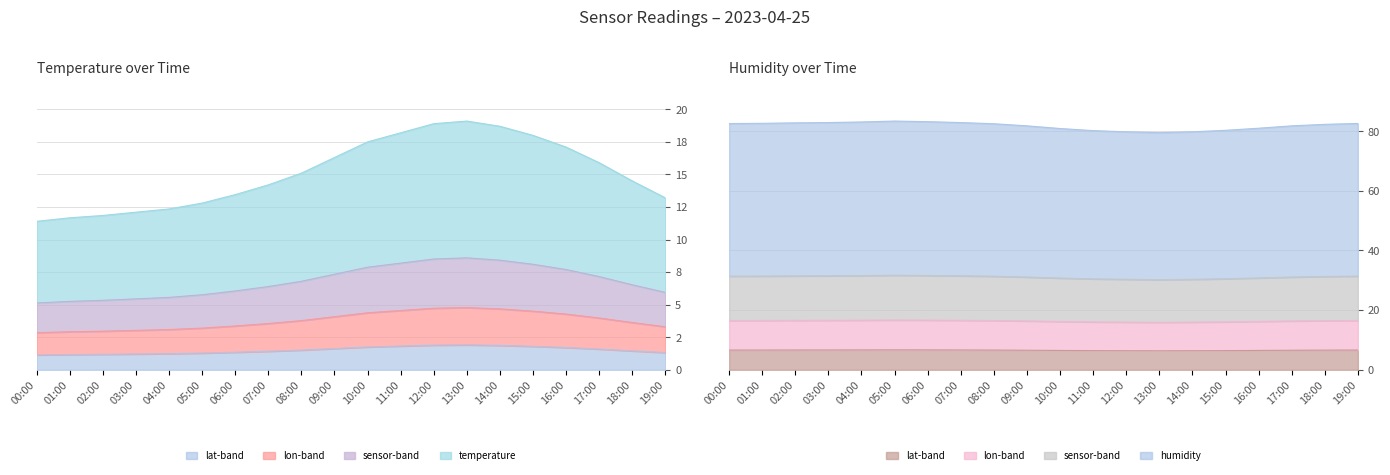

Between 04:00 and 19:00, which series saw the biggest shift?

humidity